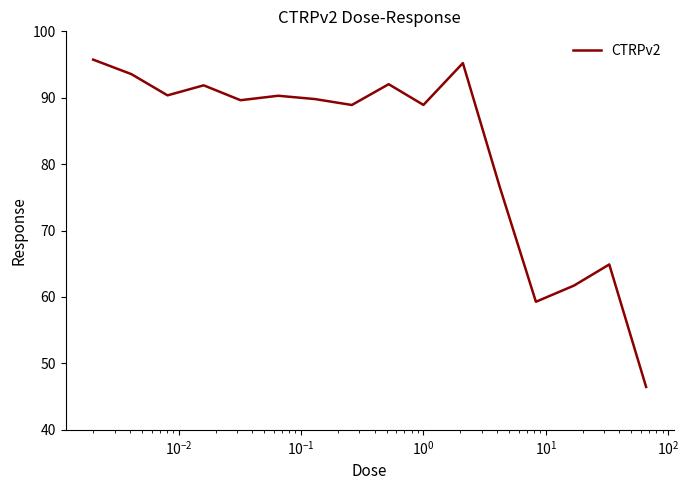

What is the minimum value shown in the chart?

46.5